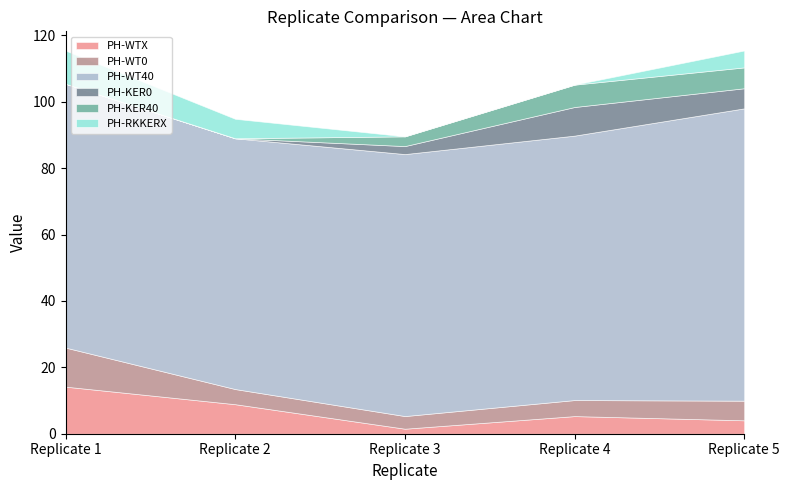

What is the value of the PH-RKKERX point at the 5th from the left?

5.1